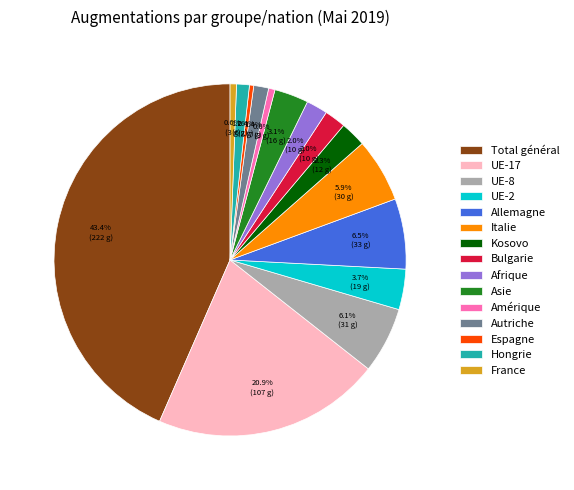

Is there any slice that represents more than half of the pie?

No